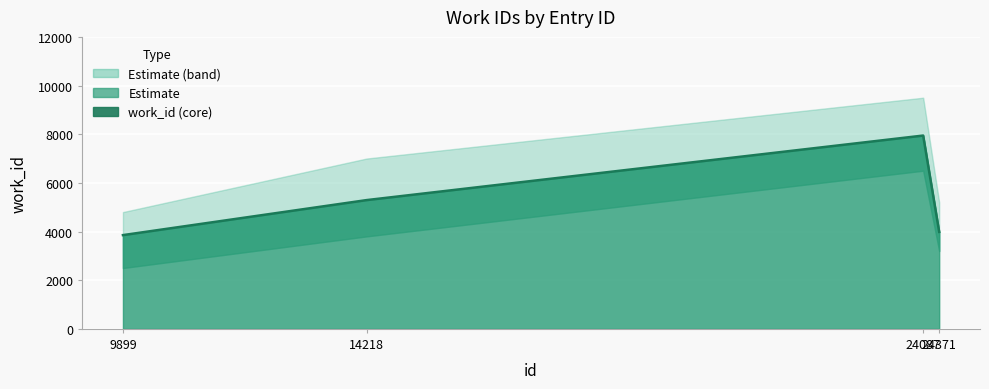

What is the value of the 1st point from the left?

3853